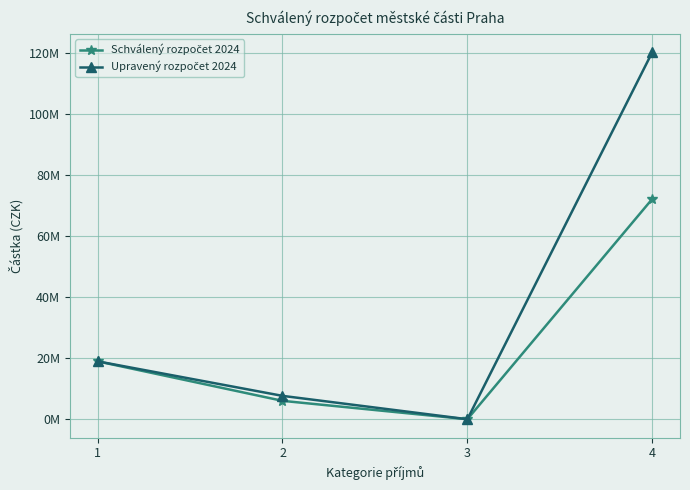

What is the approximate value of Schválený rozpočet 2024 at 1?

18950000